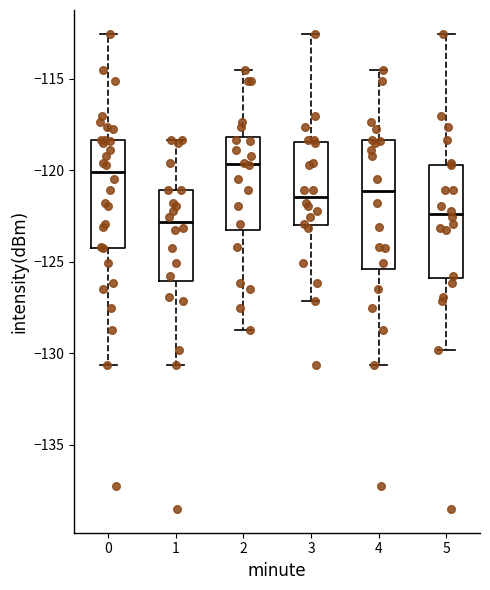

Where is the upper edge of the box at x = 2 on the y-axis? The values are not printed on the chart, so give them approximately, as read against the axis.

-118.0